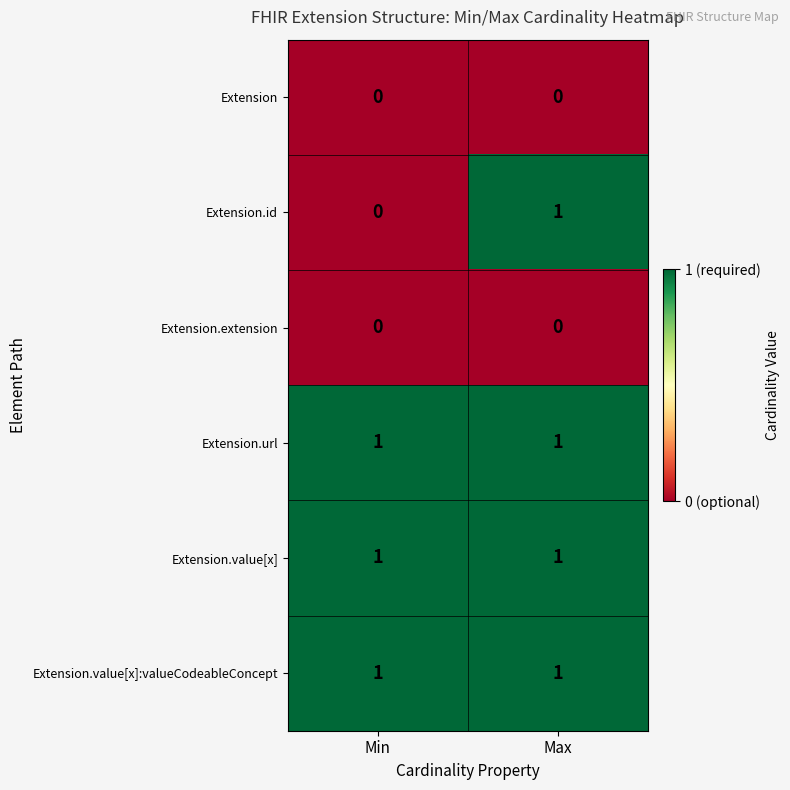

What is the greatest value displayed?

1